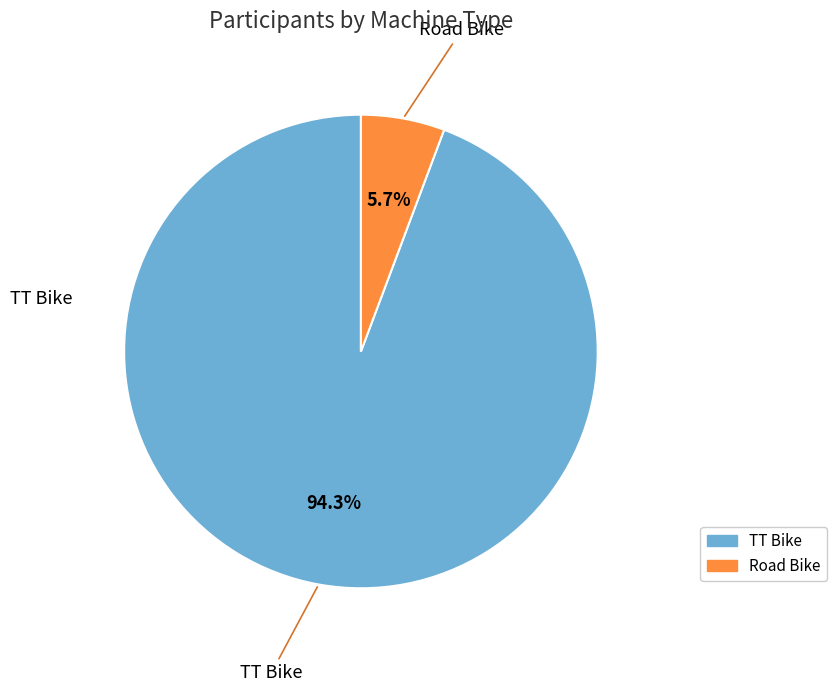

Combined, what portion of the pie is TT Bike and Road Bike?

100.0%